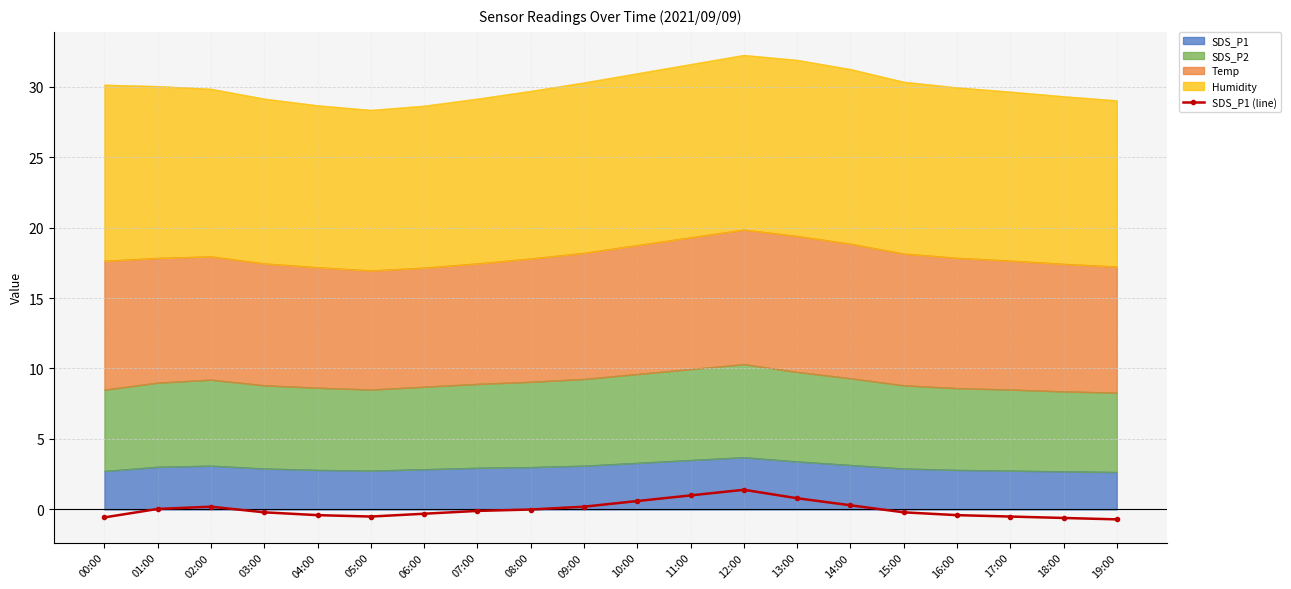

At which label does the data first exceed 0?

01:00